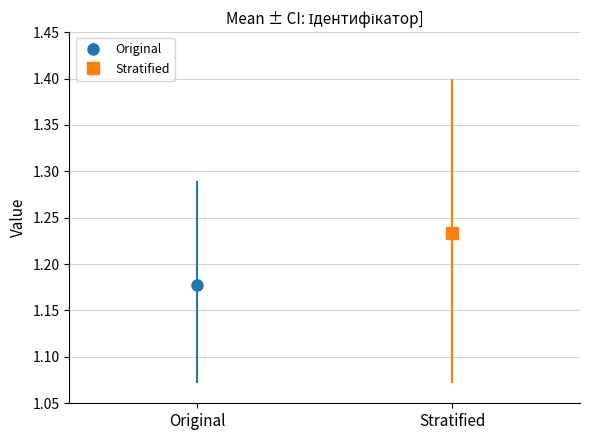

List the series in order of their peak value, lowest first.

Original, Stratified